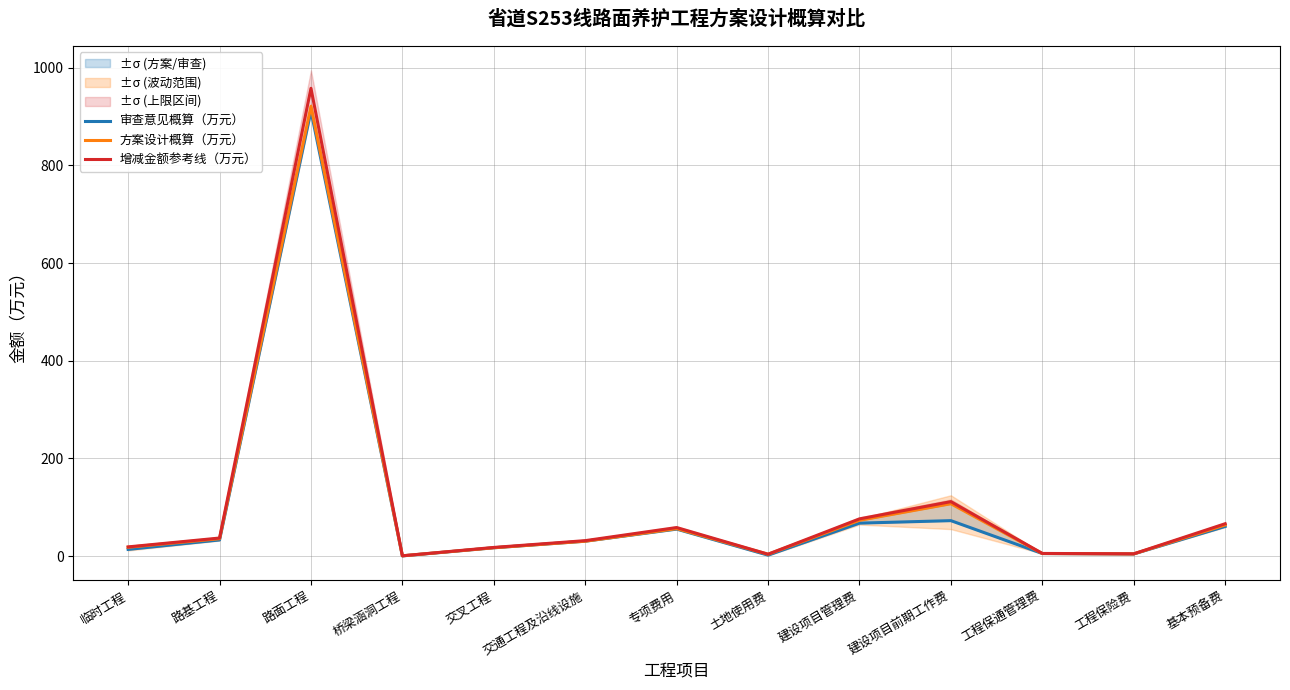

What is the average value of the 增减金额参考线（万元） series?

106.8